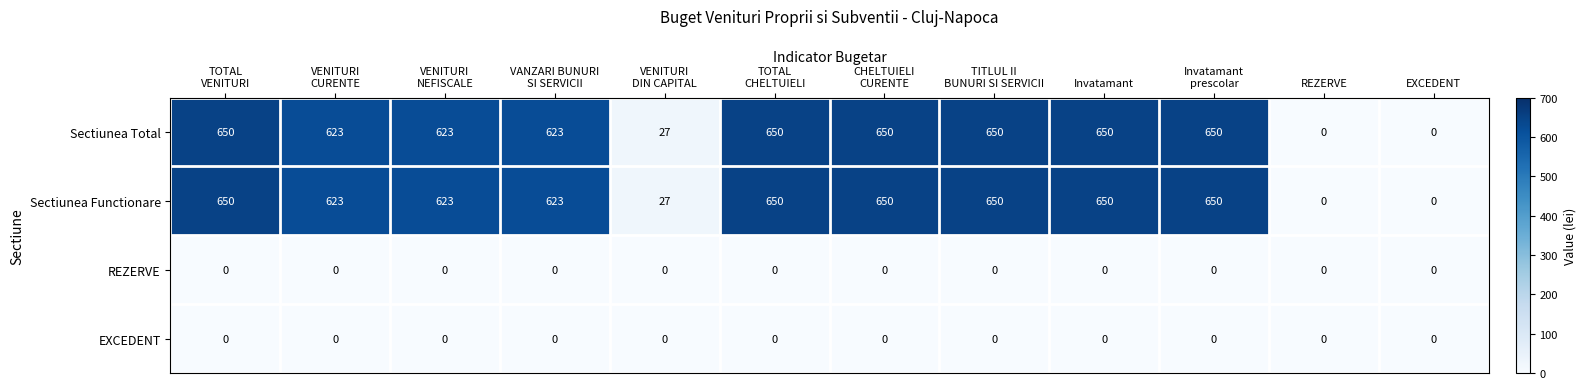

Is it true that Sectiunea Total equals 650 at Invatamant?

True